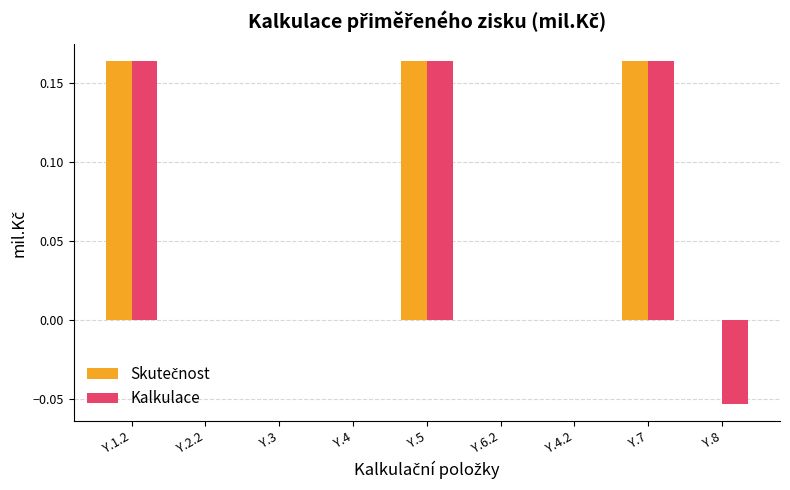

Is it true that Kalkulace equals -0.1 at Y.3?

False